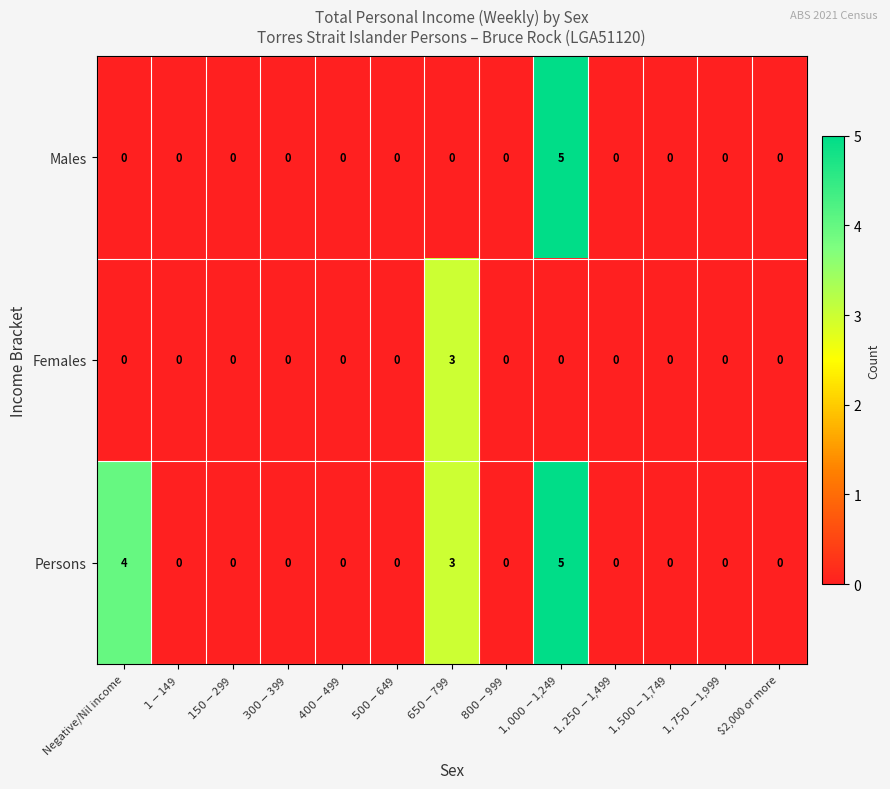

Rank the series by their average value, from lowest to highest.

Females, Males, Persons